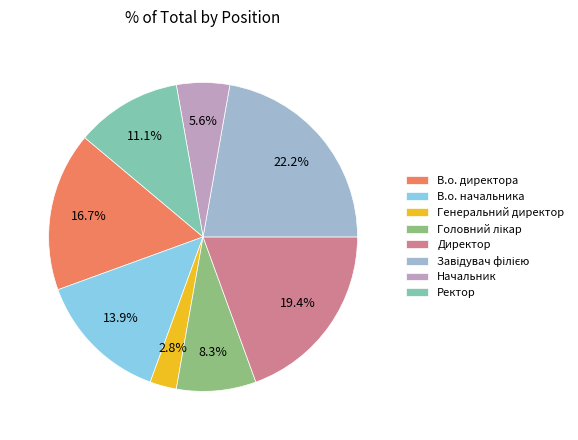

To the nearest percent, what percentage of the pie is Начальник?

6%